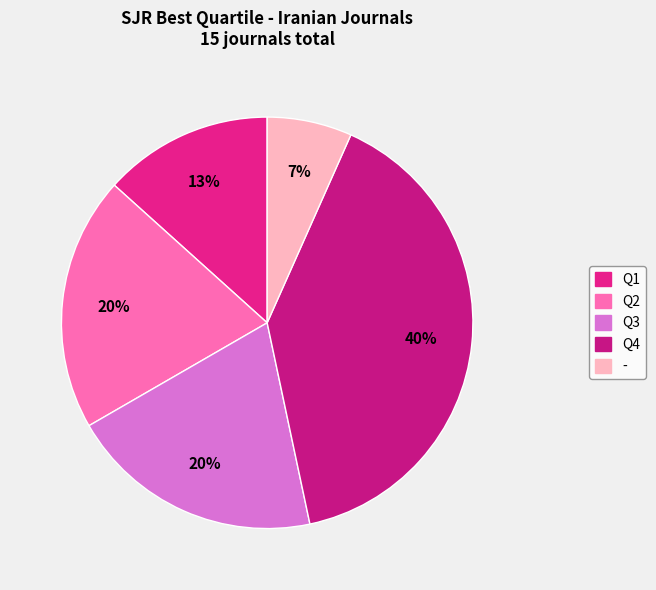

Which category has the biggest portion of the pie?

Q4